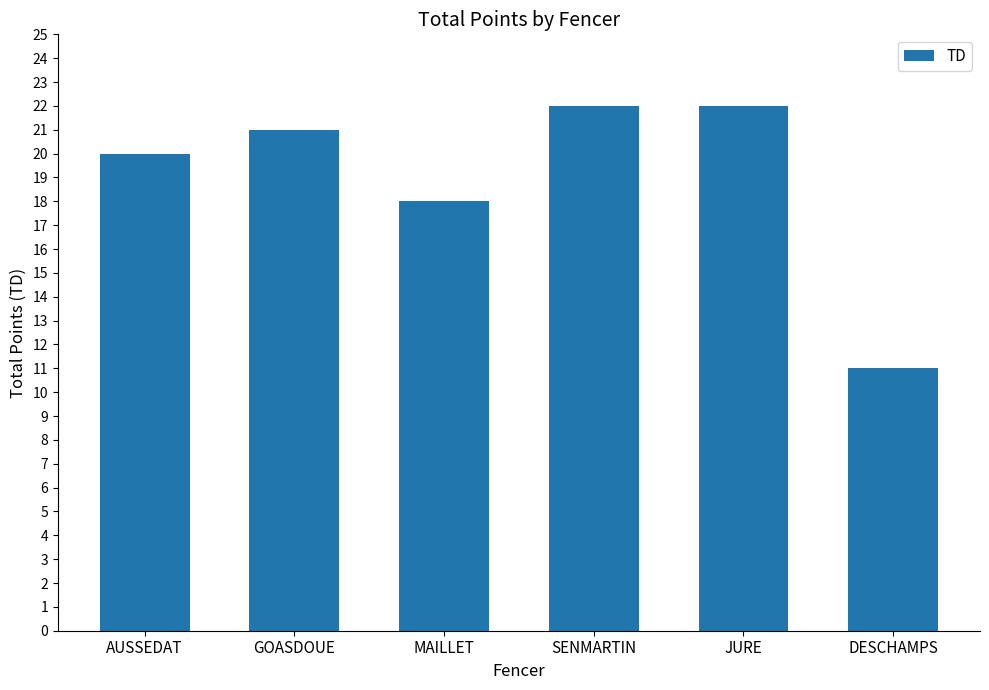

How many bars are there in total?

6